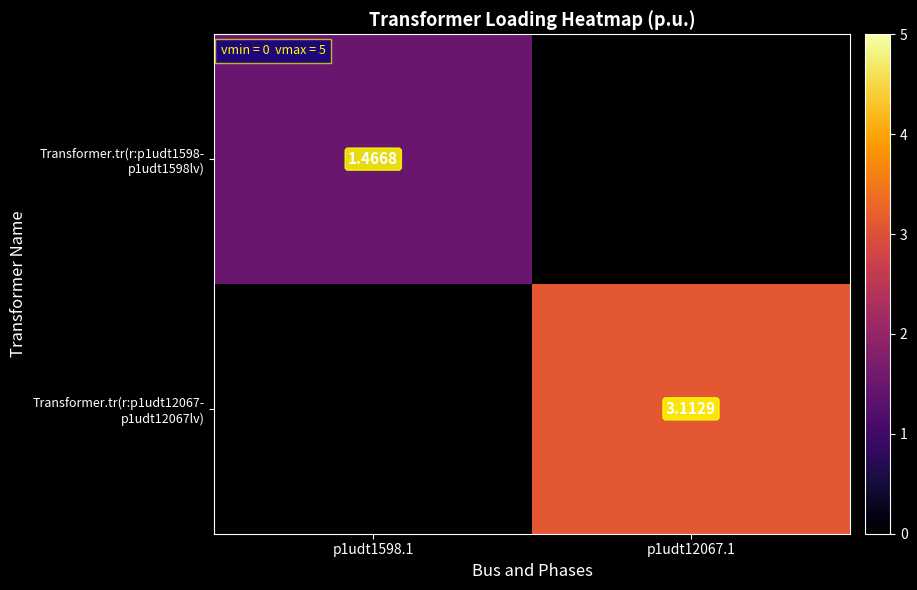

What is the difference between the maximum and minimum values in the Transformer.tr(r:p1udt1598- p1udt1598lv) series?

1.5